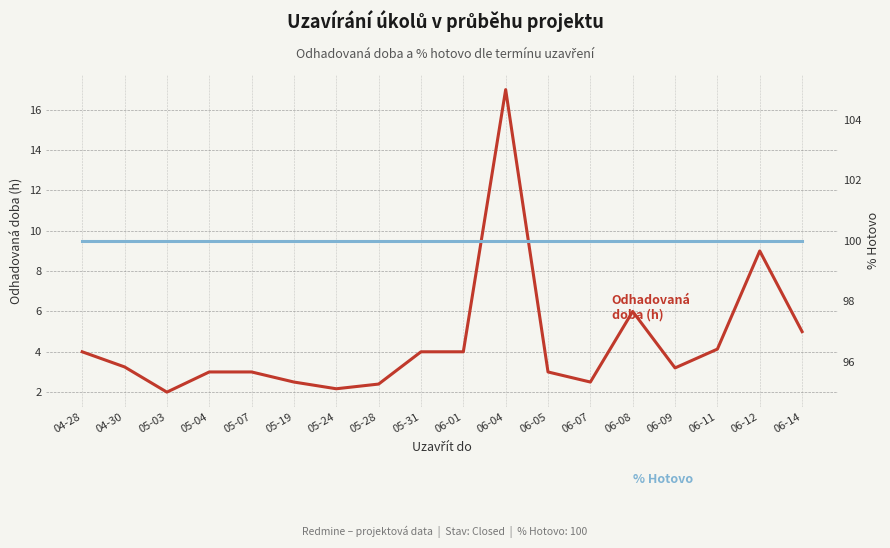

Which series has the largest range (max minus min)?

Odhadovaná doba (h)